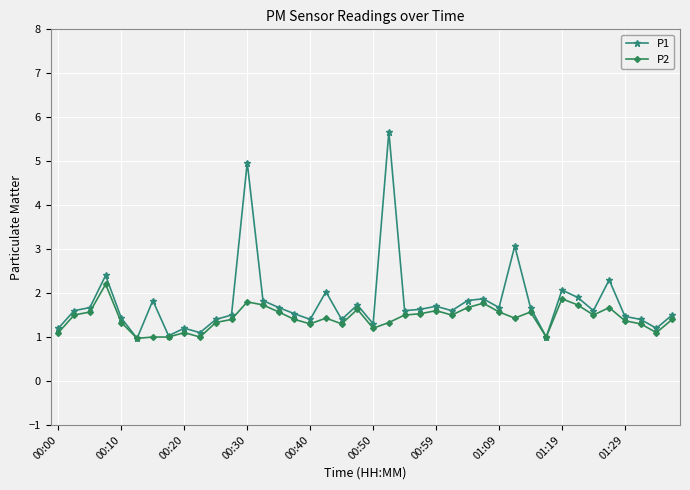

What is the minimum value shown in the chart?

1.0